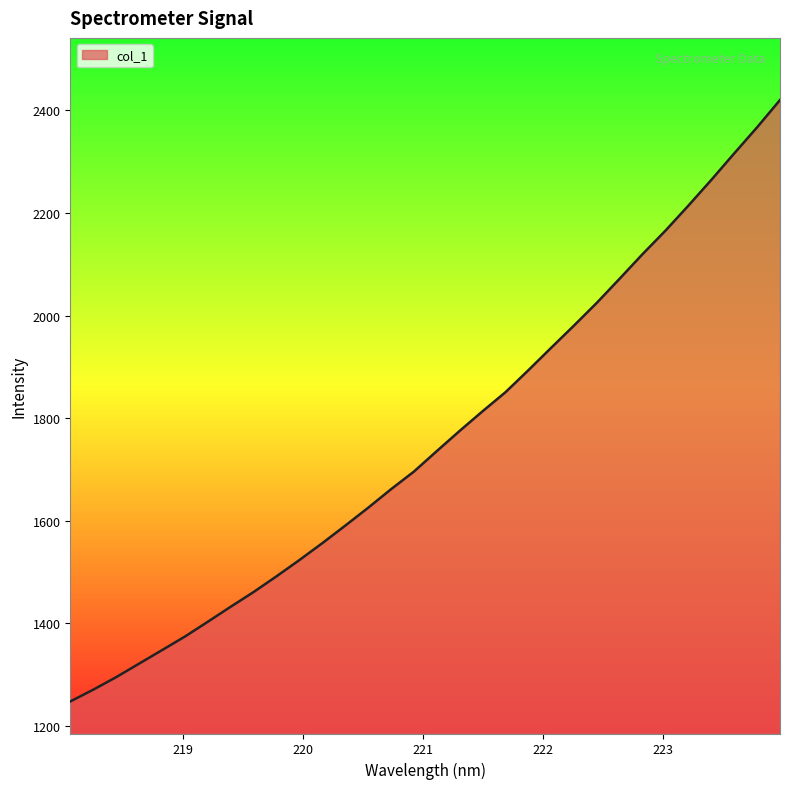

What is the difference between the maximum and minimum values?

1171.8